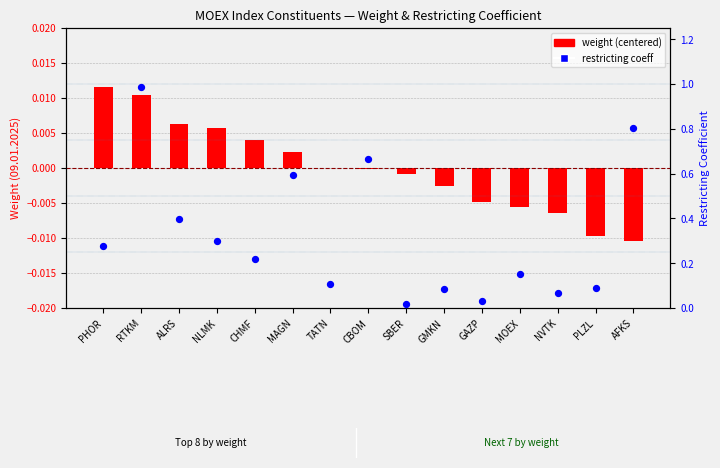

Is the value of restricting coeff at MOEX greater than the value of weight (centered) at NLMK?

Yes